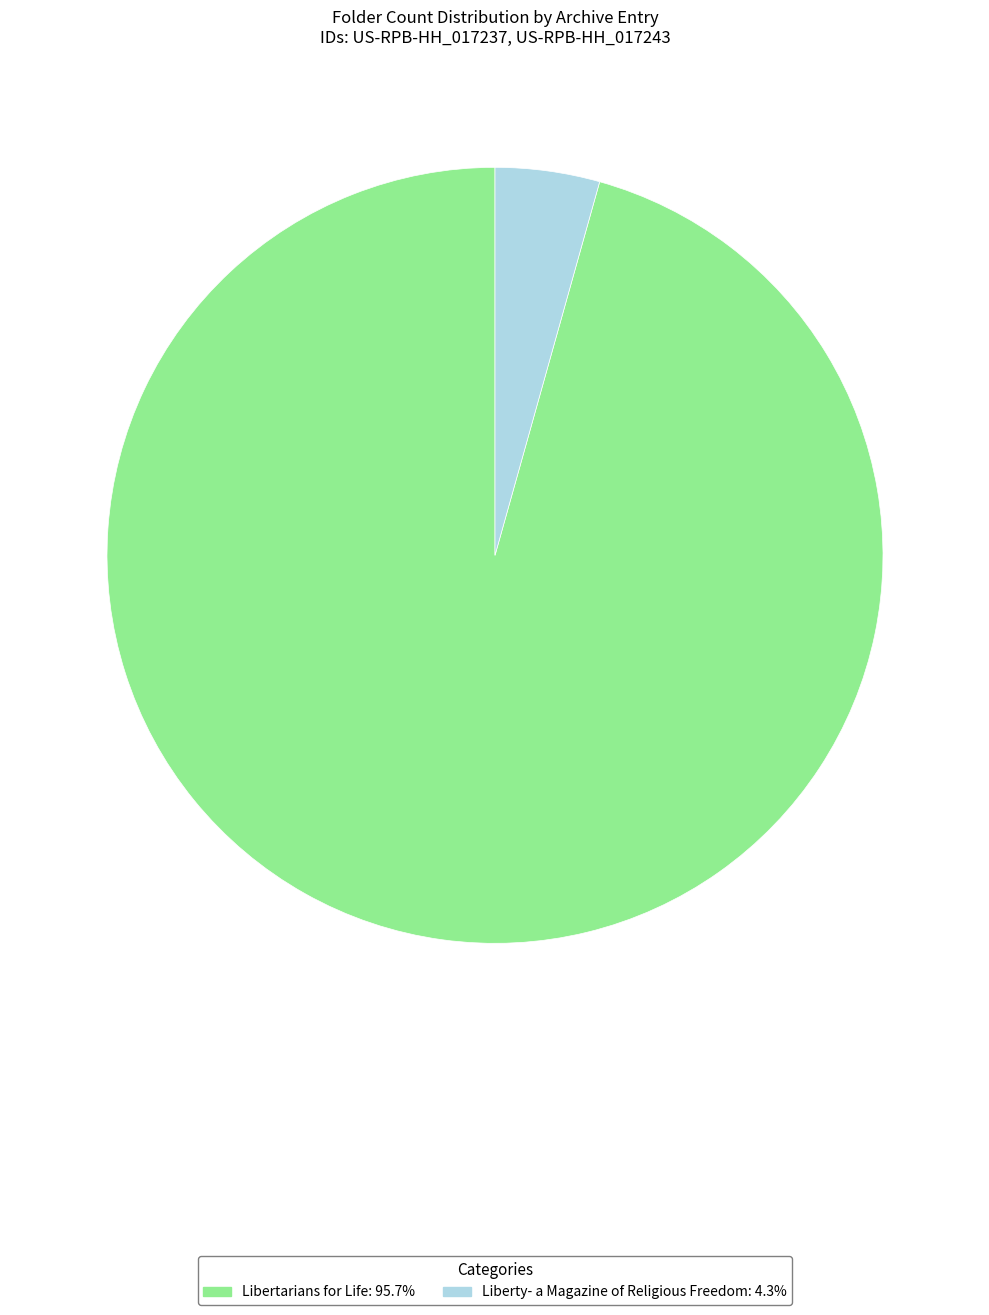

What is the largest slice in the pie chart?

Libertarians for Life